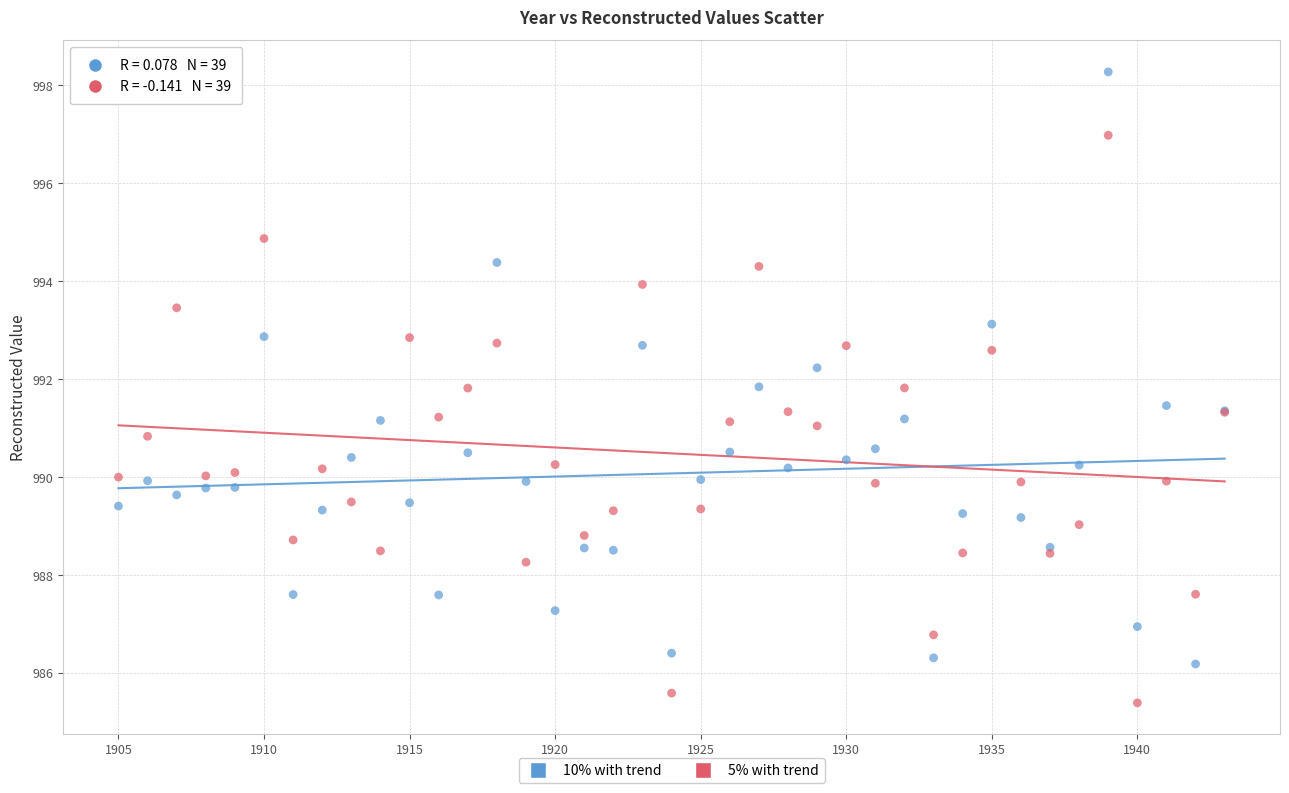

What are all the series names shown in the legend?

10% with trend, 5% with trend